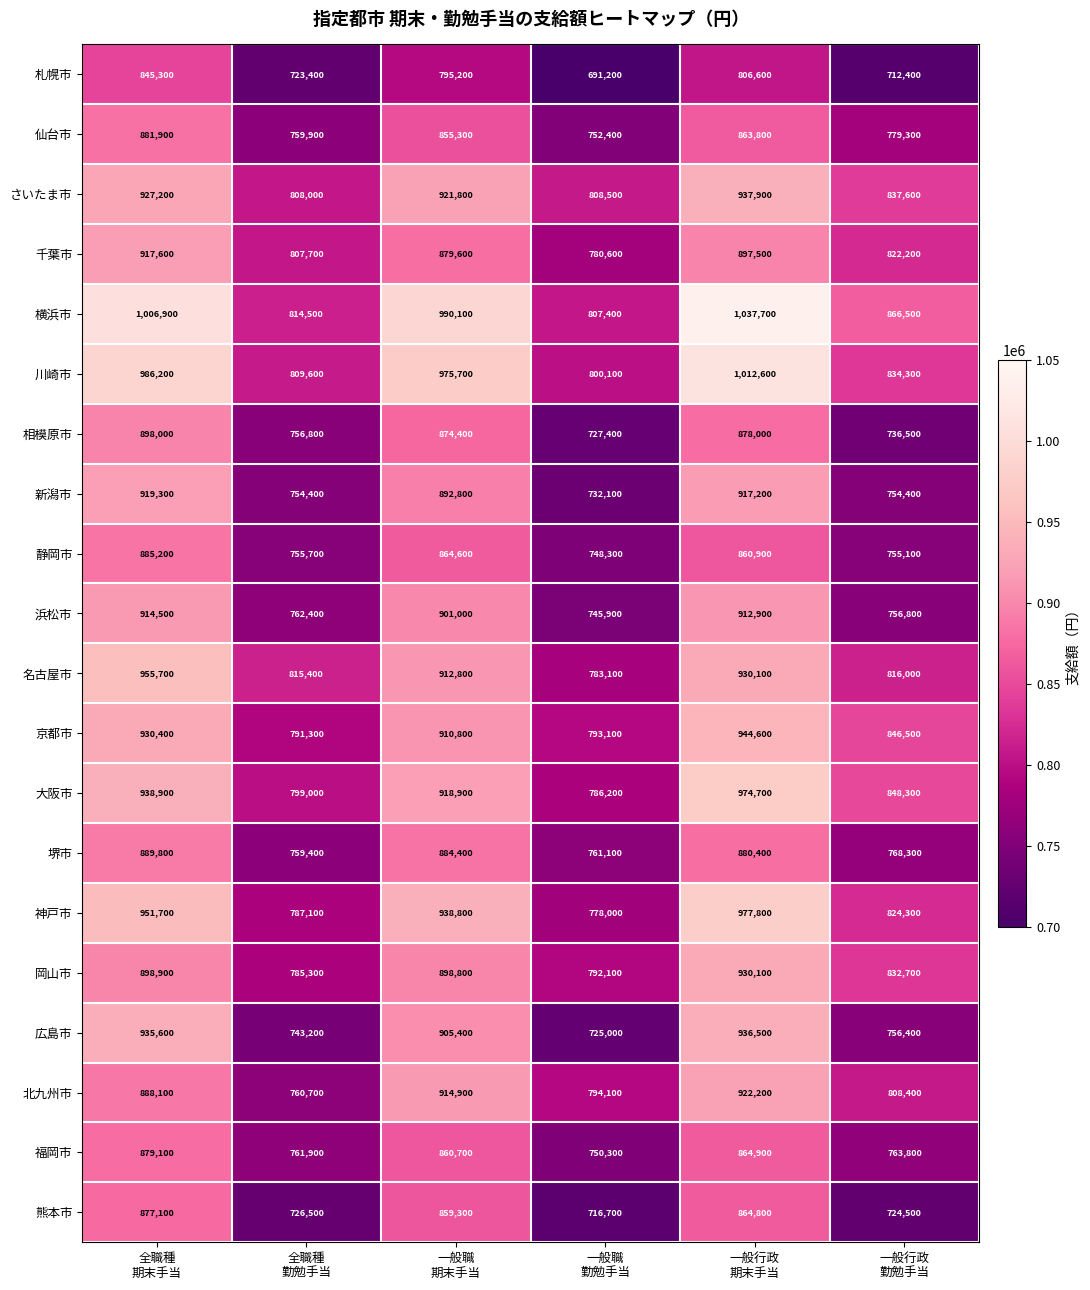

Which series has the largest total across all categories?

横浜市